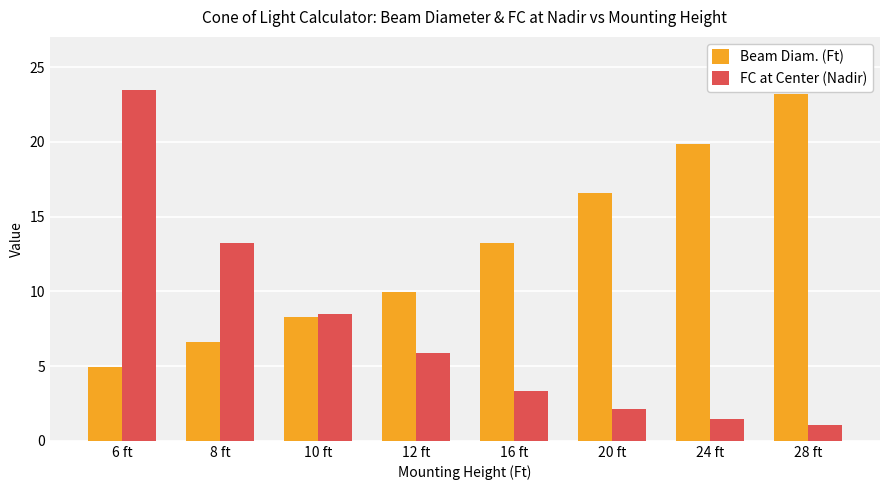

Rank the series by their average value, from lowest to highest.

FC at Center (Nadir), Beam Diam. (Ft)